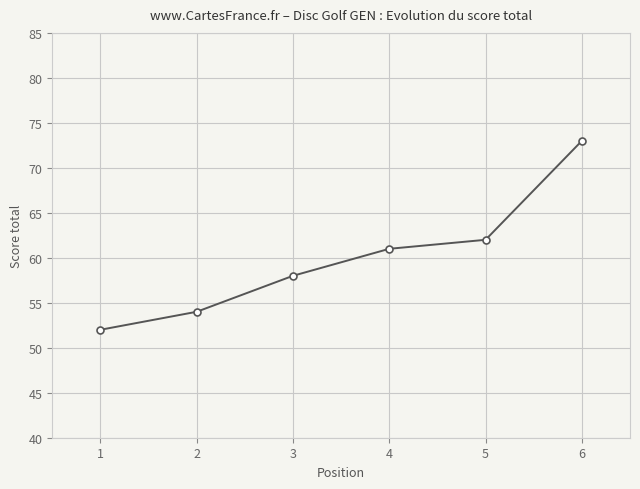

Rank the categories by value from lowest to highest.

1, 2, 3, 4, 5, 6